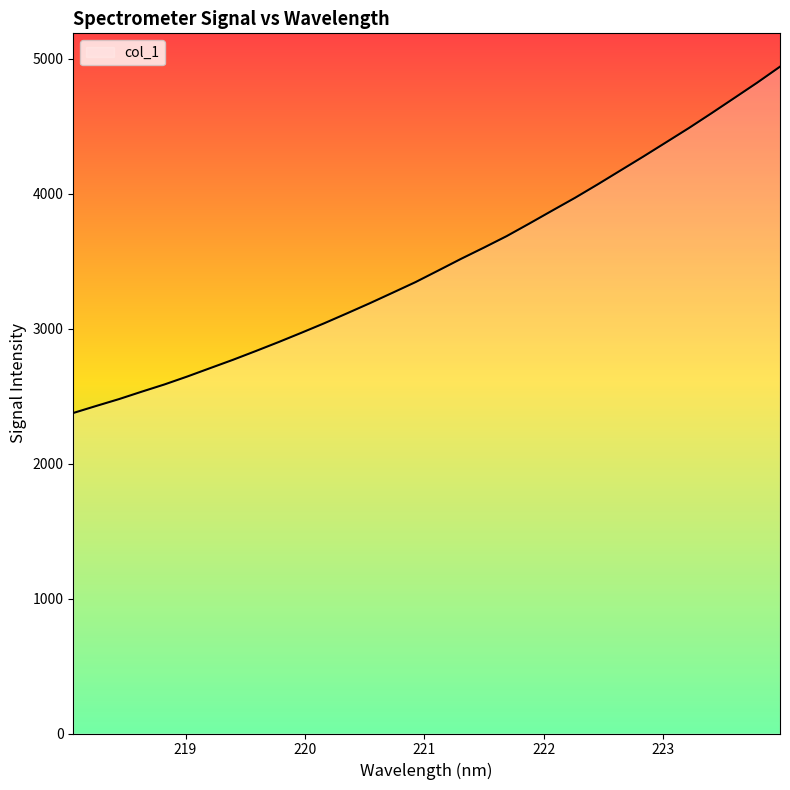

What is the smallest value displayed?

2375.6